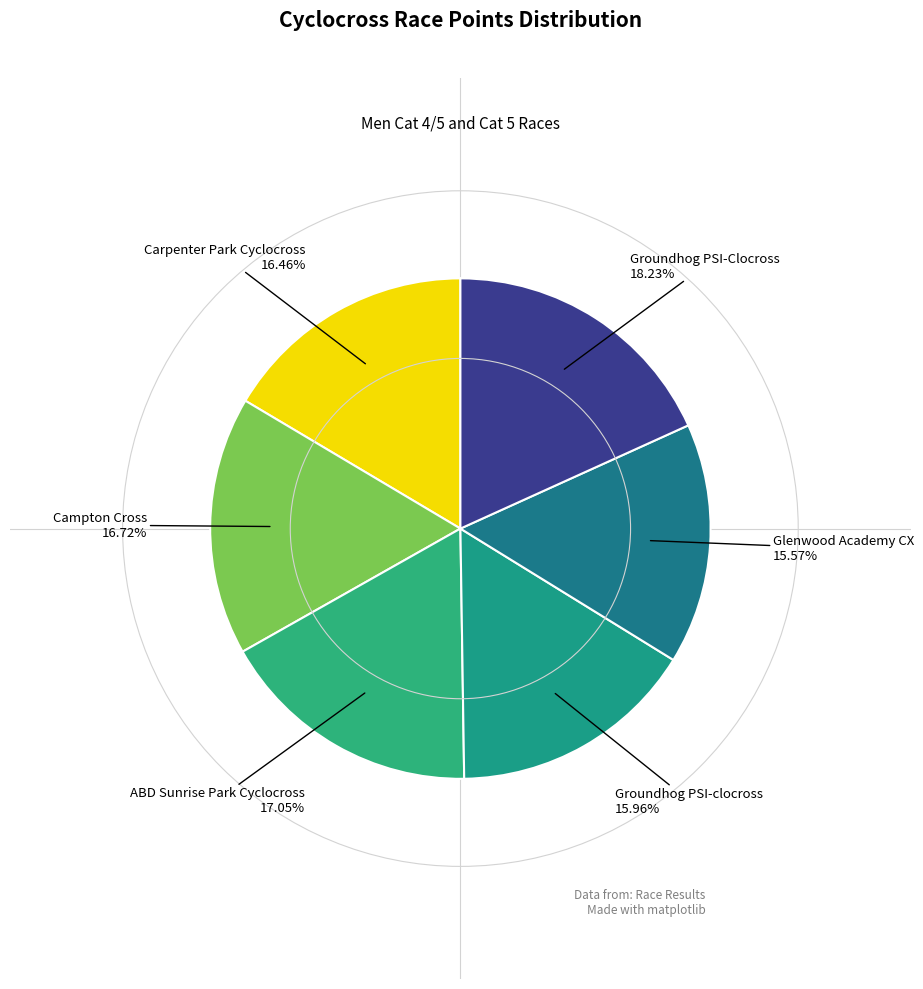

Which slice is the largest?

Groundhog PSI-Clocross